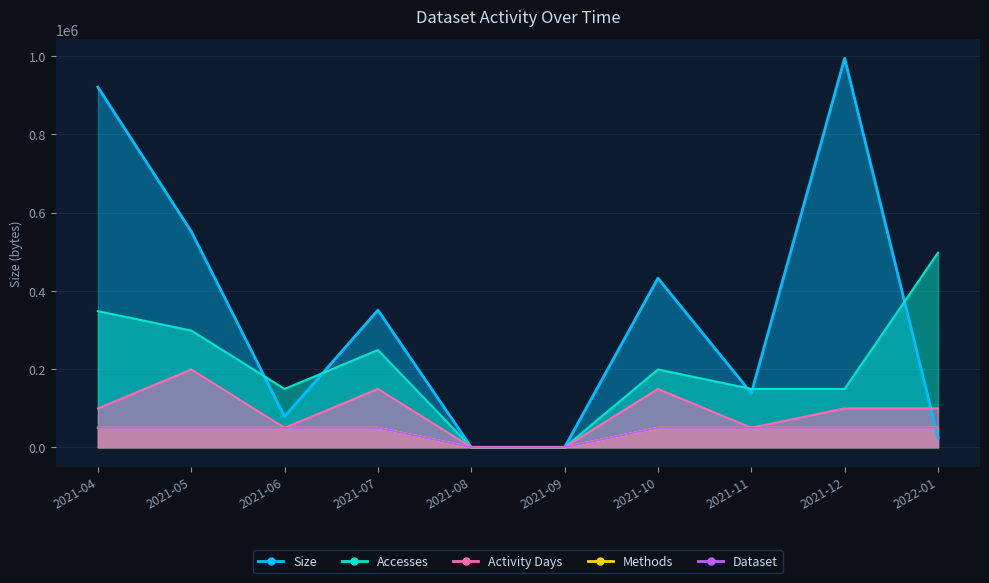

How many values in Methods are above zero?

8